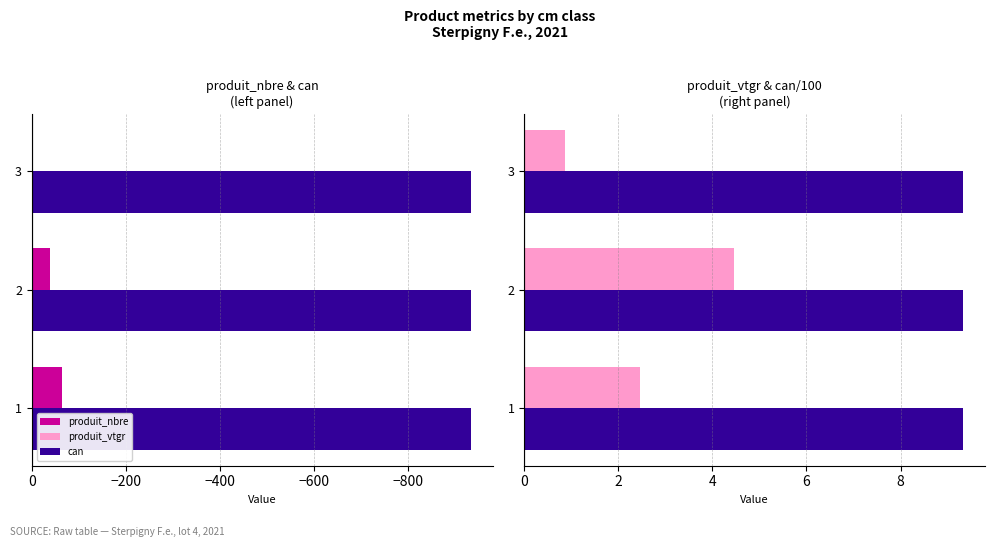

What is the minimum value shown in the chart?

-64.0